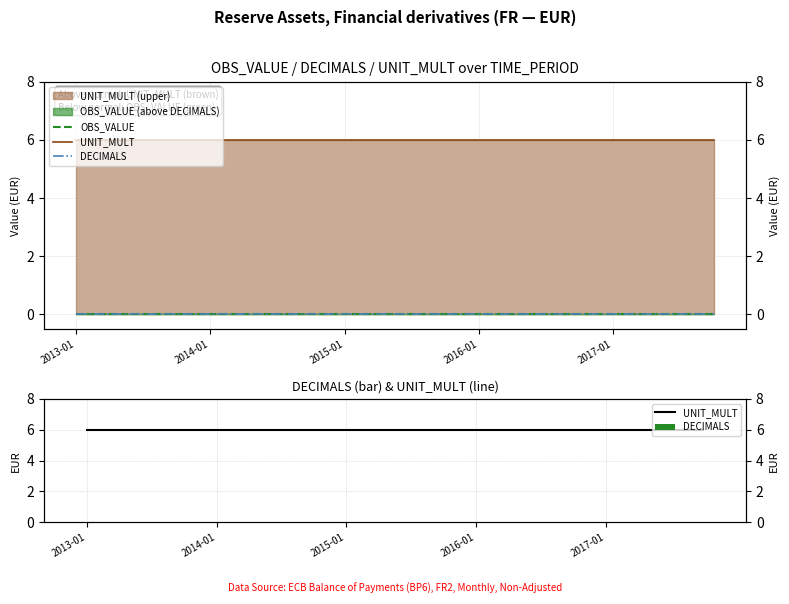

What is the maximum value shown in the chart?

6